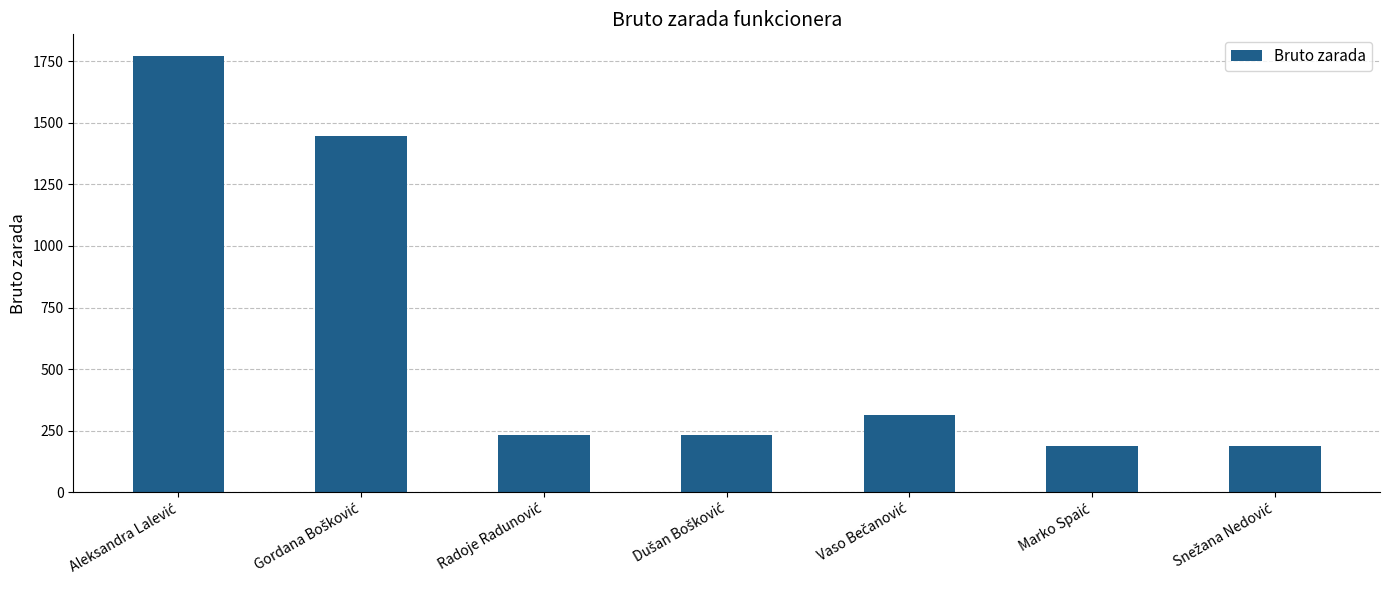

What is the value of the 2nd bar from the left?

1444.6